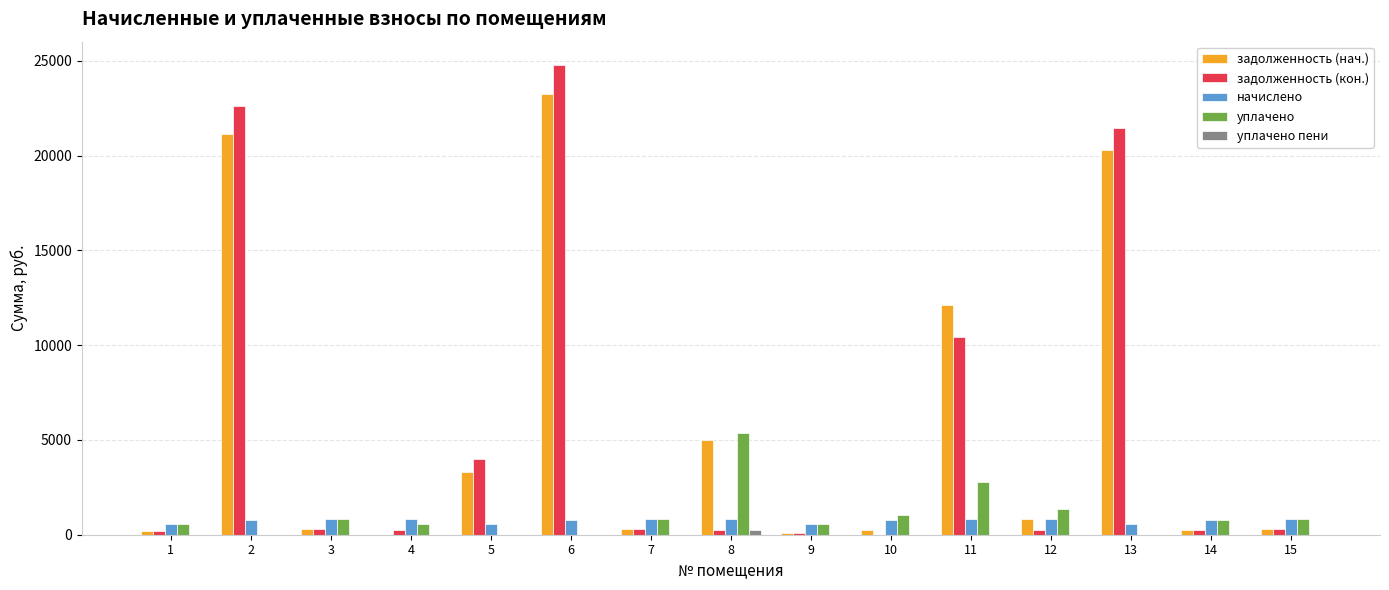

What is the sum of all задолженность (кон.) values?

85381.3